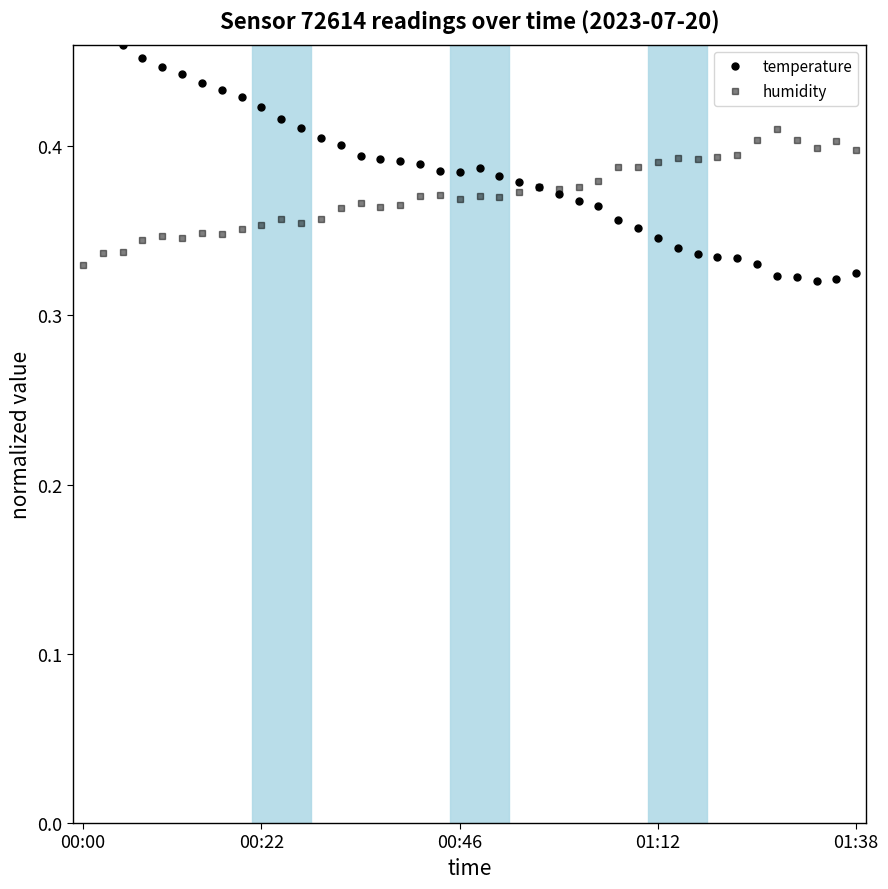

Reading right to left, extract all data points from this chart.

temperature: 0.3	0.3	0.3	0.3	0.3	0.3	0.3	0.3	0.3	0.3	0.3	0.4	0.4	0.4	0.4	0.4	0.4	0.4	0.4	0.4	0.4	0.4	0.4	0.4	0.4	0.4	0.4	0.4	0.4	0.4	0.4	0.4	0.4	0.4	0.4	0.4	0.5	0.5	0.5	0.5
humidity: 0.4	0.4	0.4	0.4	0.4	0.4	0.4	0.4	0.4	0.4	0.4	0.4	0.4	0.4	0.4	0.4	0.4	0.4	0.4	0.4	0.4	0.4	0.4	0.4	0.4	0.4	0.4	0.4	0.4	0.4	0.4	0.4	0.3	0.3	0.3	0.3	0.3	0.3	0.3	0.3